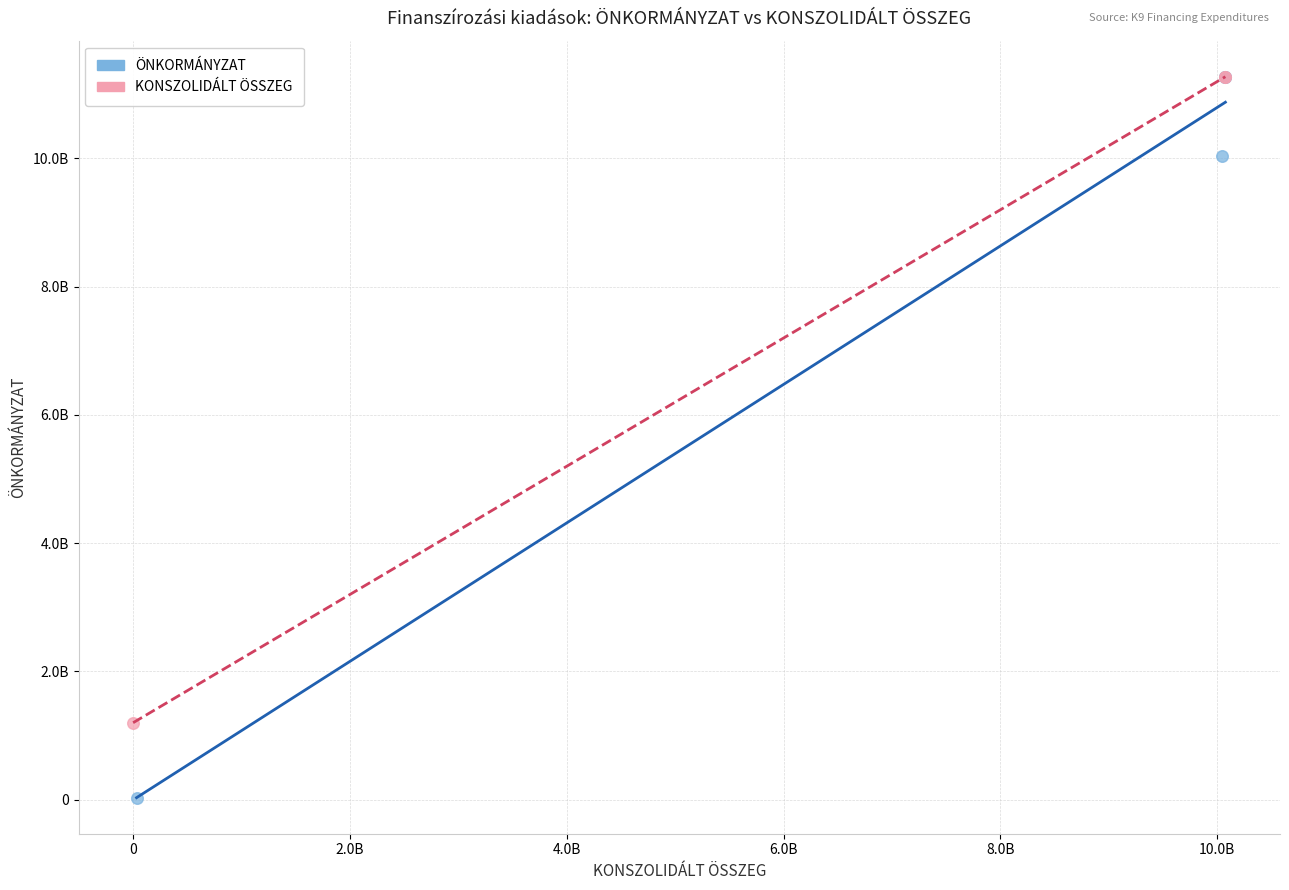

Which series contains the lowest Y value?

ÖNKORMÁNYZAT